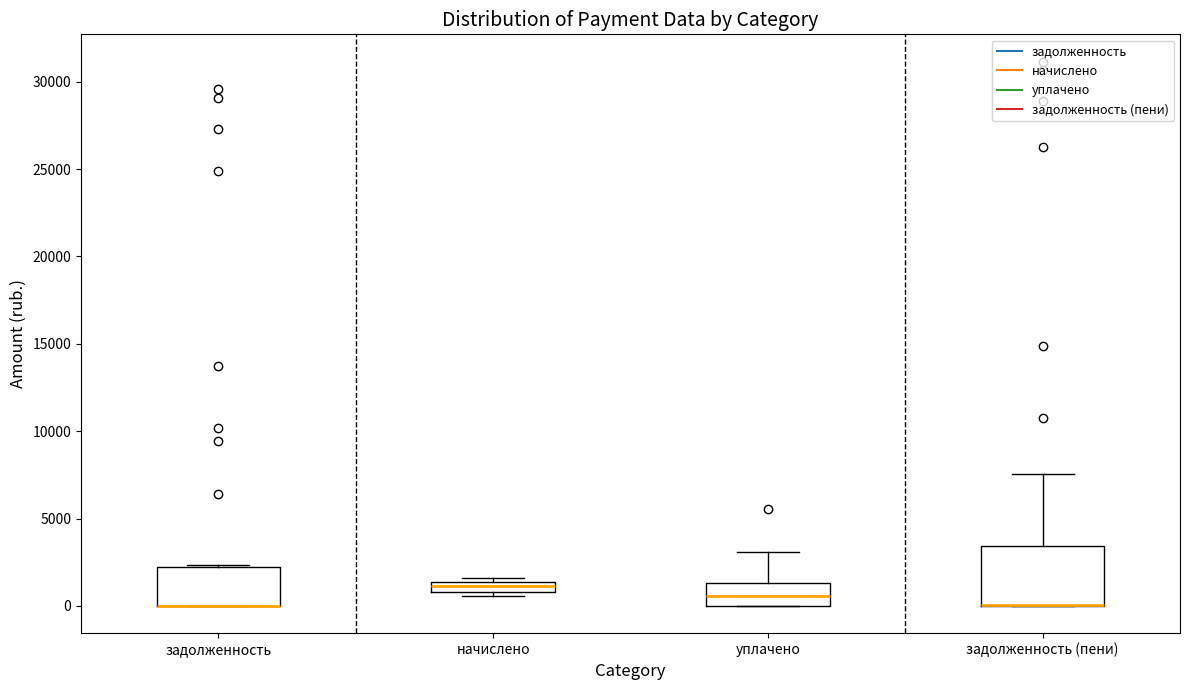

Comparing the boxes themselves (not the whiskers), which one is the tallest?

задолженность (пени)